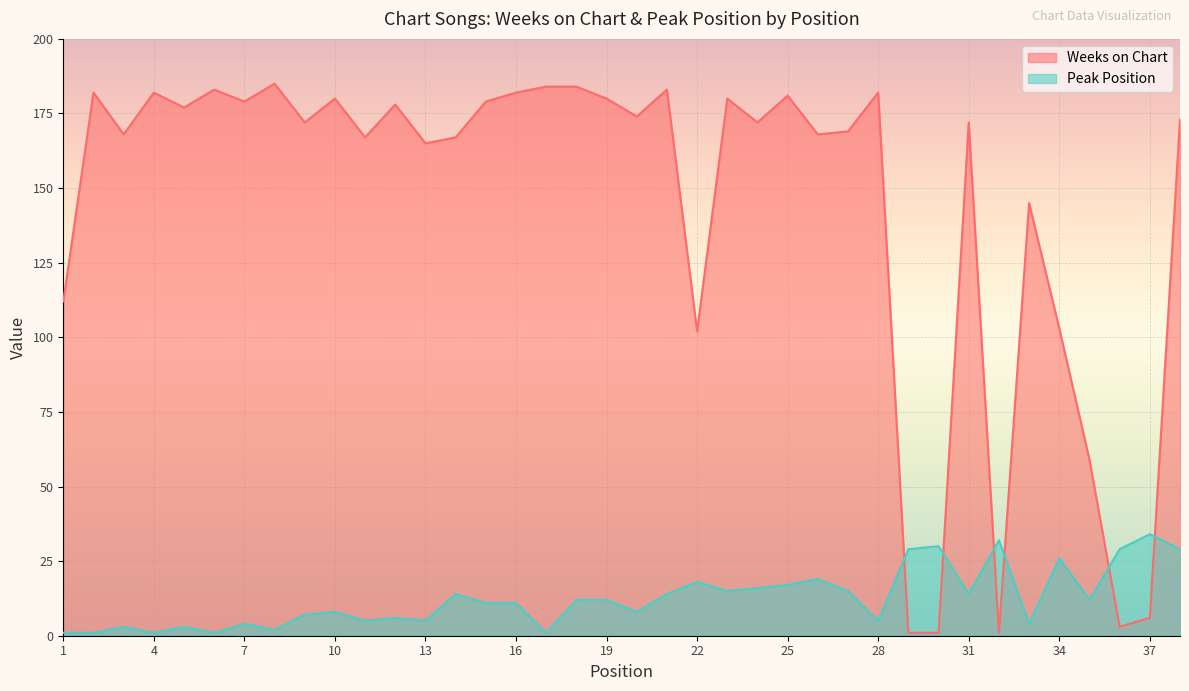

Reading left to right, what are all the values shown in this chart?

Weeks on Chart: 112	182	168	182	177	183	179	185	172	180	167	178	165	167	179	182	184	184	180	174	183	102	180	172	181	168	169	182	1	1	172	1	145	103	59	3	6	173
Peak Position: 1	1	3	1	3	1	4	2	7	8	5	6	5	14	11	11	1	12	12	8	14	18	15	16	17	19	15	5	29	30	14	32	4	26	12	29	34	29